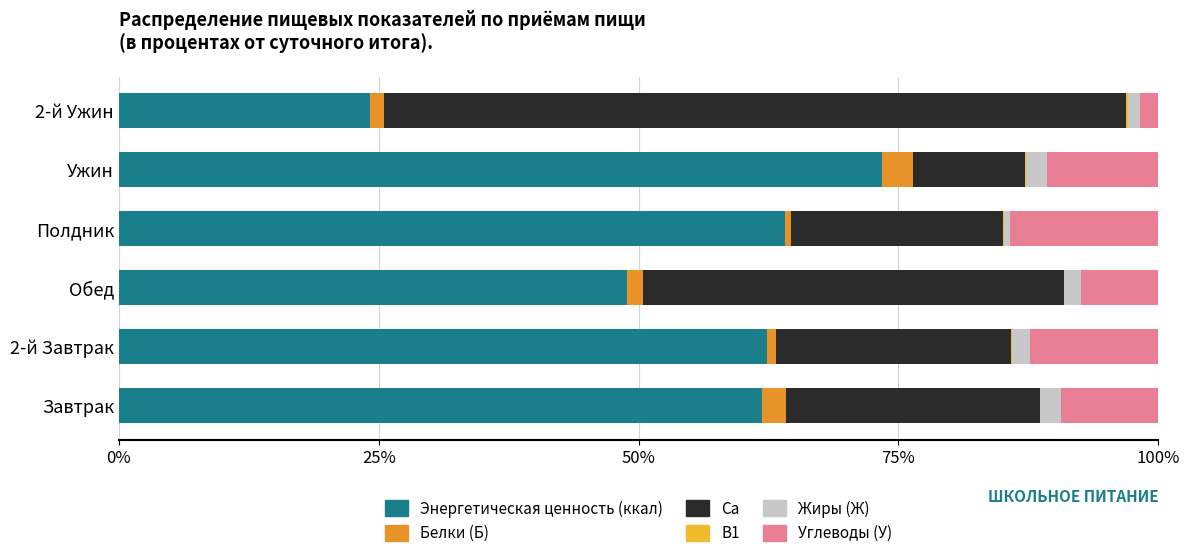

Which category has the highest value in the Энергетическая ценность (ккал) series?

Ужин